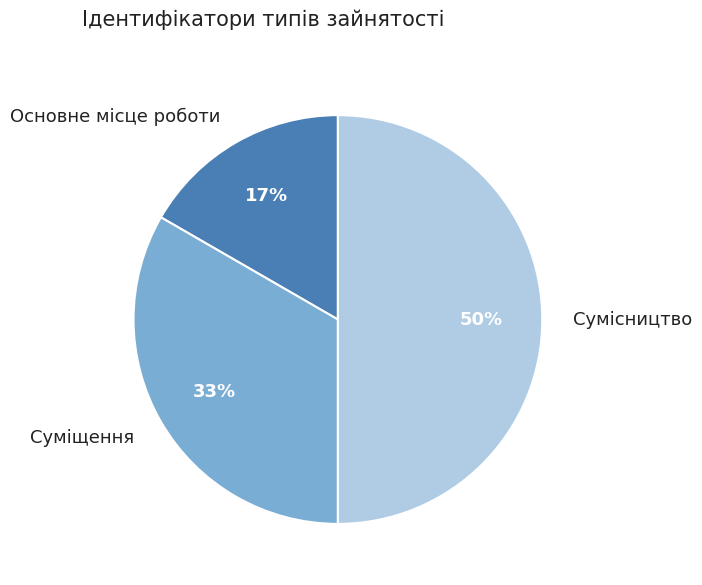

Which category has the biggest portion of the pie?

Сумісництво